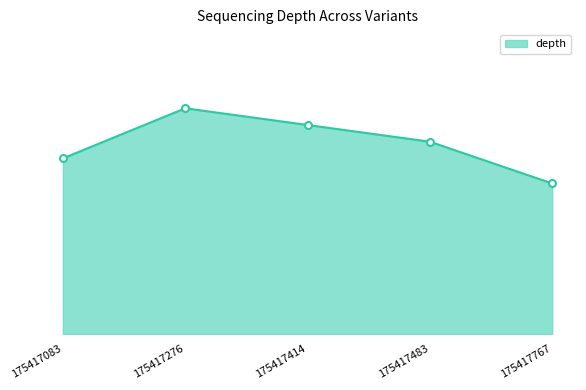

Is this an area chart (filled region under the line)?

Yes